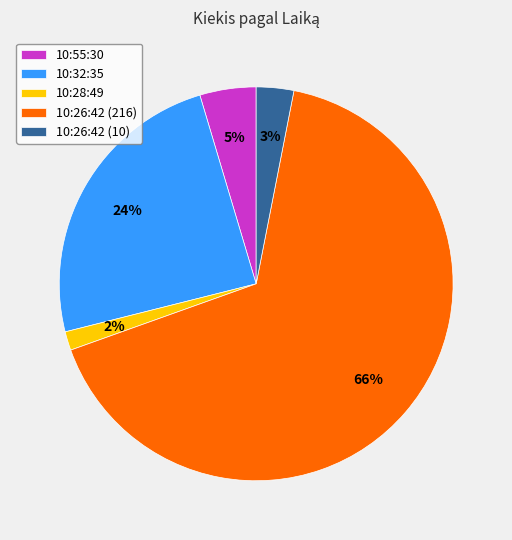

How many slices are in this pie chart?

5